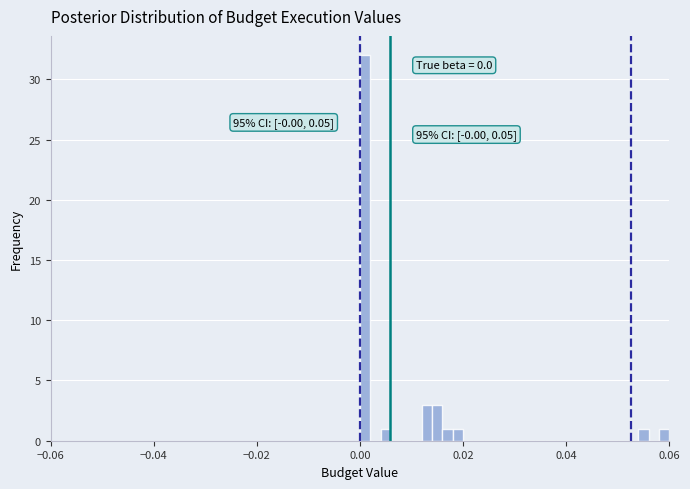

Read against the x-axis, roughly where is the centre of the tallest bar?

0.000